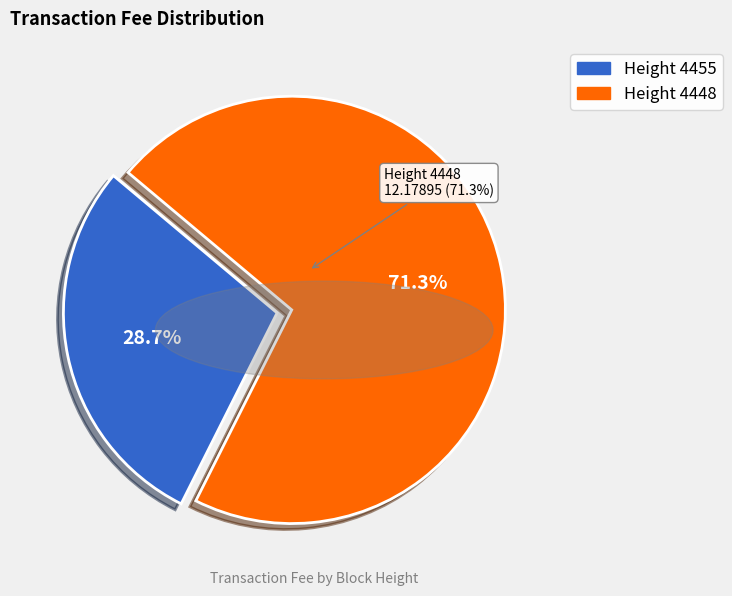

Approximately how many times larger is the value at 4455 compared to 4448?

0.4